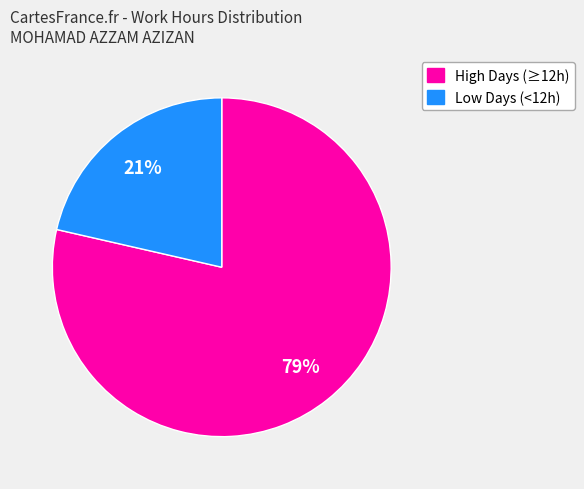

To the nearest percent, what is the average slice percentage?

50%